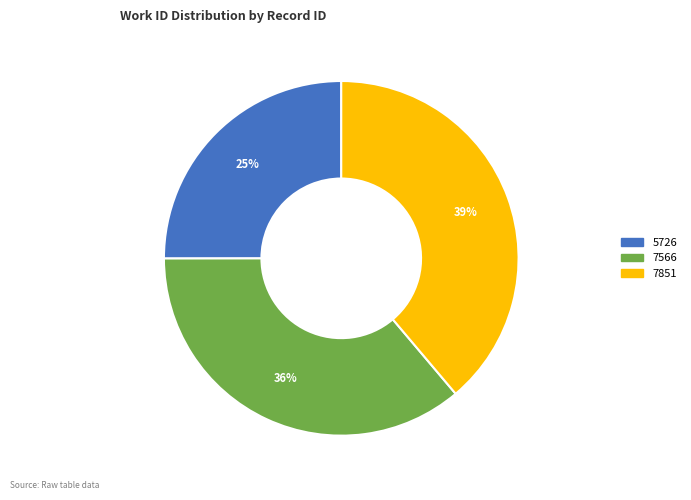

To the nearest percent, what is the difference between the largest and smallest slice percentages?

14%